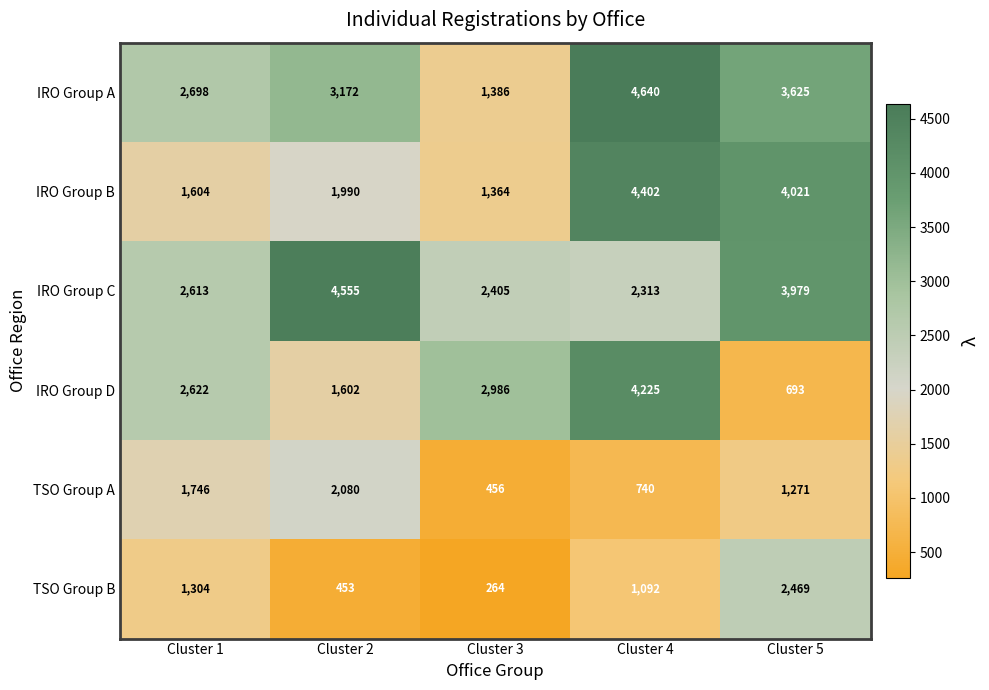

Which series has the widest spread of values?

IRO Group D